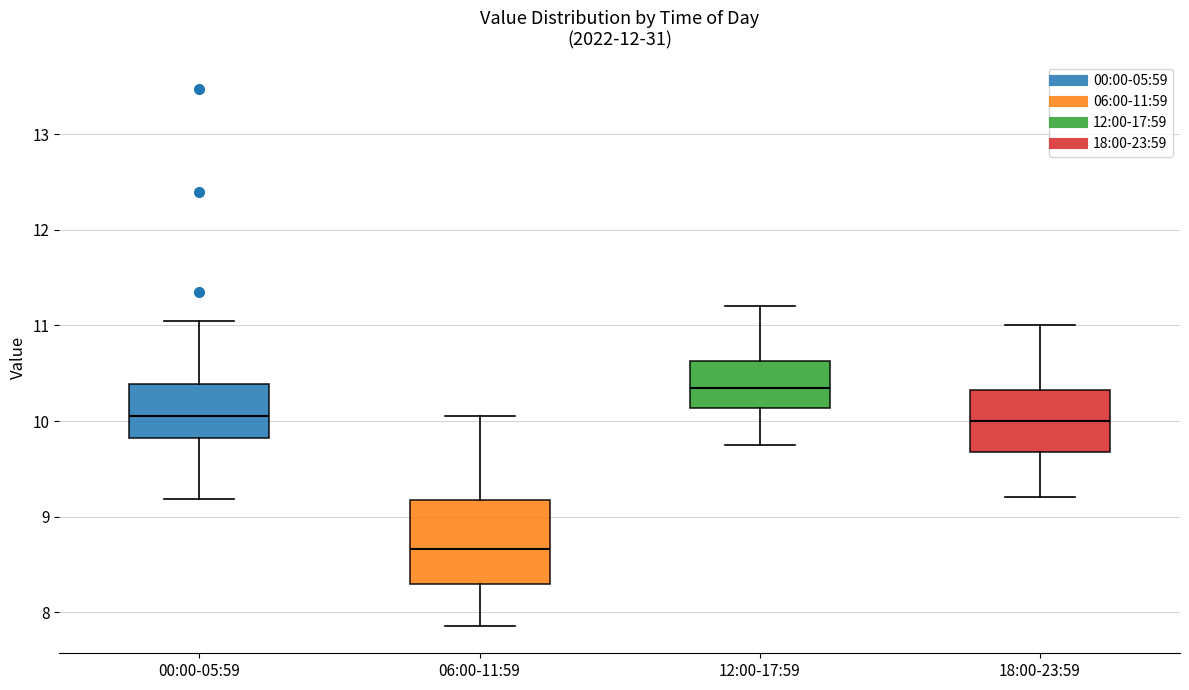

Reading left to right, transcribe this box plot: for each box, give where its median line is, the range the box spans, and where its two whiskers end, as read against the y-axis. The values are not printed on the chart, so give them approximately, as read against the axis.

00:00-05:59: median 10.1, box 9.8 to 10.4, whiskers 9.2 to 11.1
06:00-11:59: median 8.7, box 8.3 to 9.2, whiskers 7.9 to 10.1
12:00-17:59: median 10.4, box 10.1 to 10.6, whiskers 9.8 to 11.2
18:00-23:59: median 10.0, box 9.7 to 10.3, whiskers 9.2 to 11.0